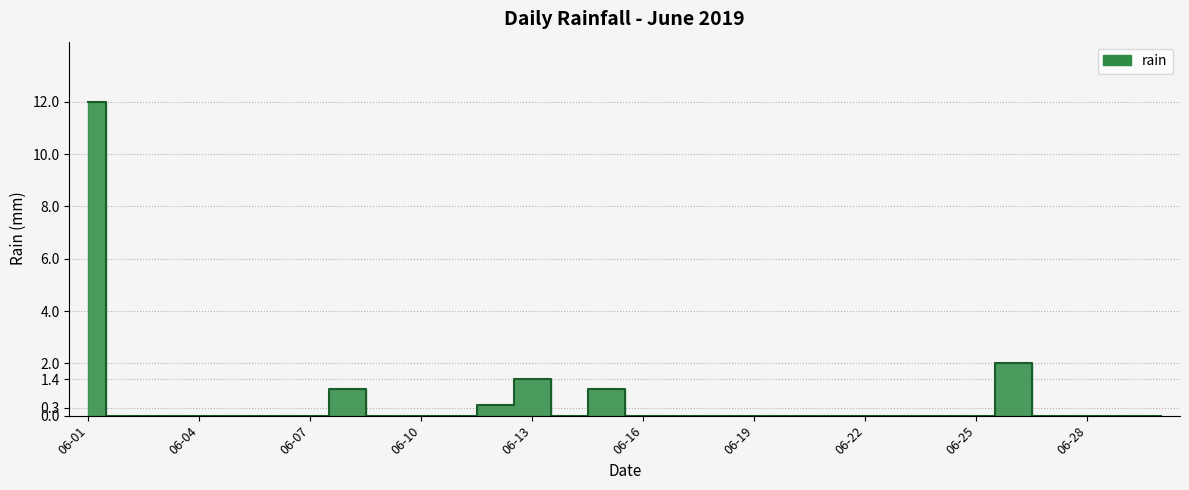

At which category does the data reach its first local valley?

2019-06-14